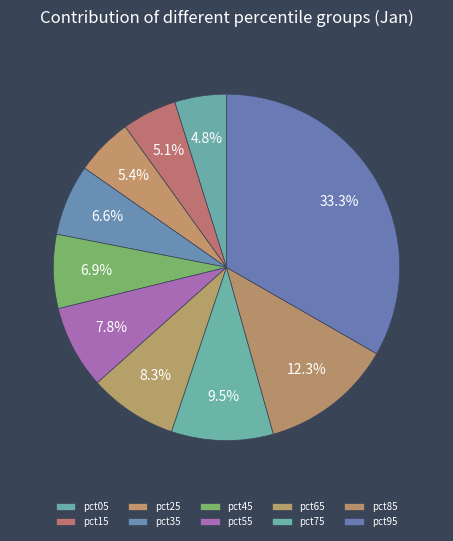

To the nearest percent, what is the difference between the largest and smallest slice percentages?

28%